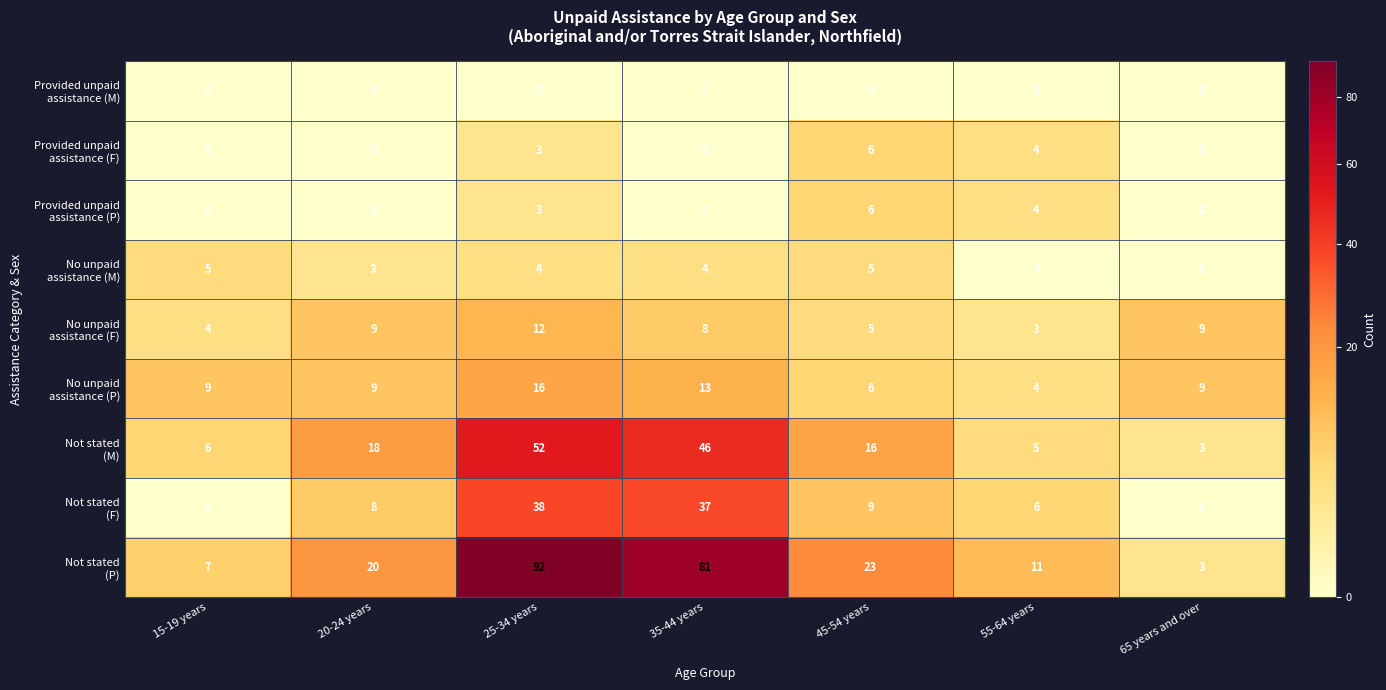

What is the total value across all series at 55-64 years?

37